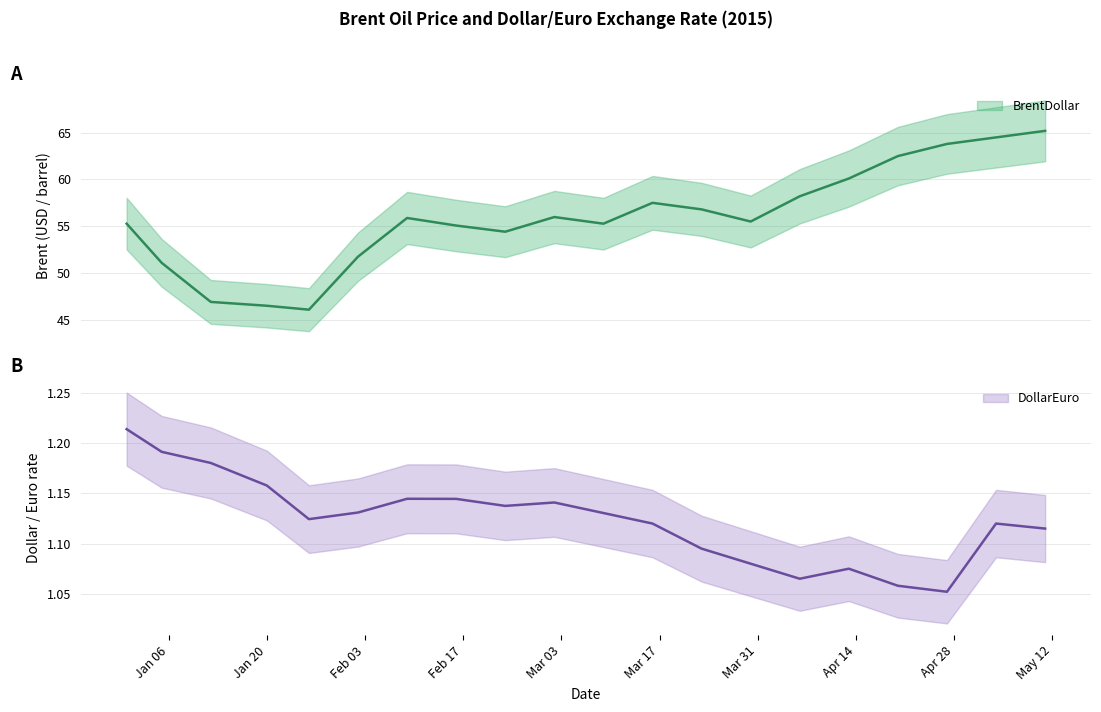

How many series are shown in this chart?

2